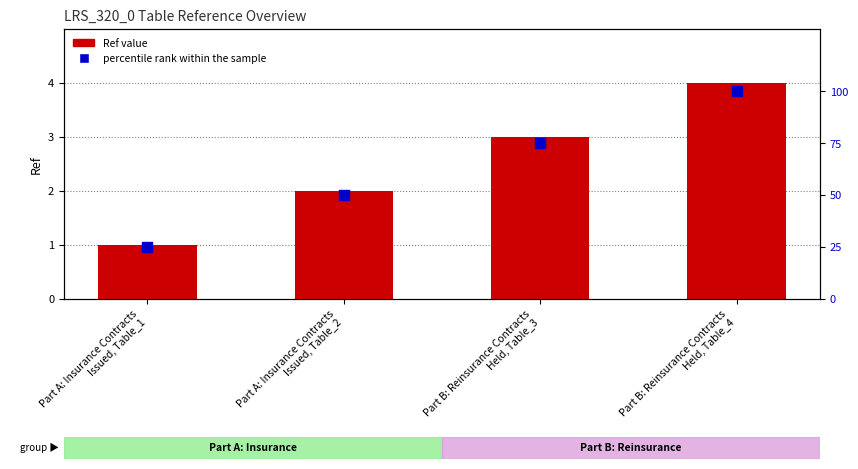

What is the total value across all series at Part B: Reinsurance Contracts
Held, Table_3?

78